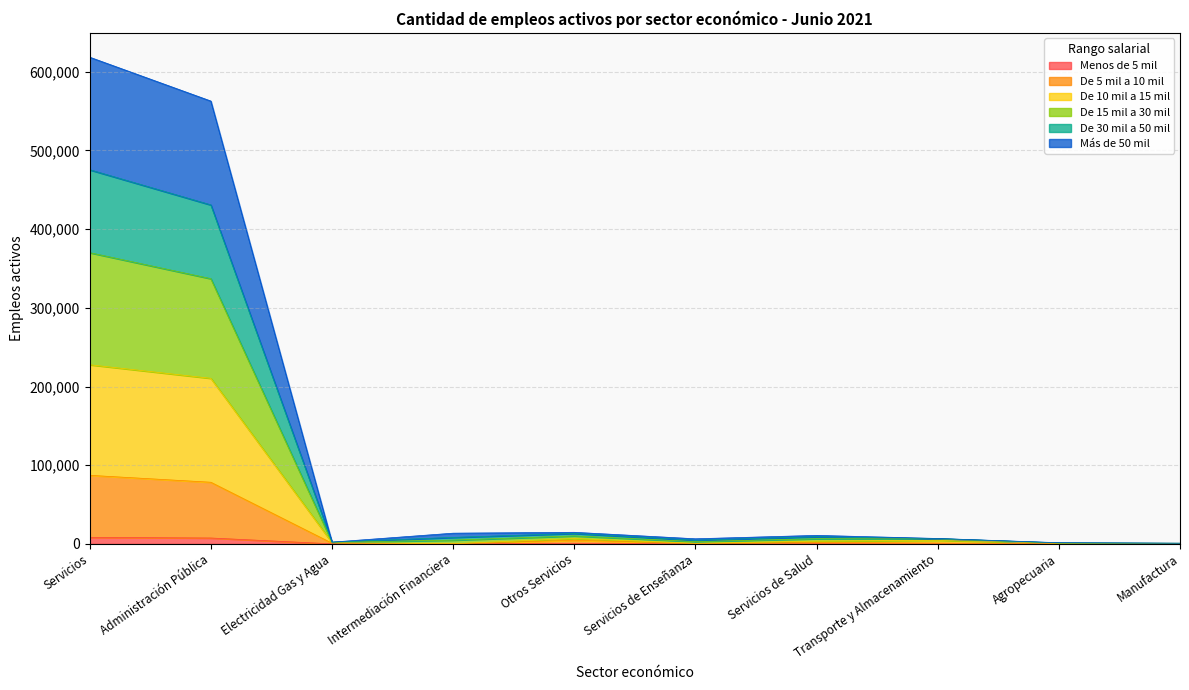

True or false: Menos de 5 mil and De 30 mil a 50 mil cross at least once.

False